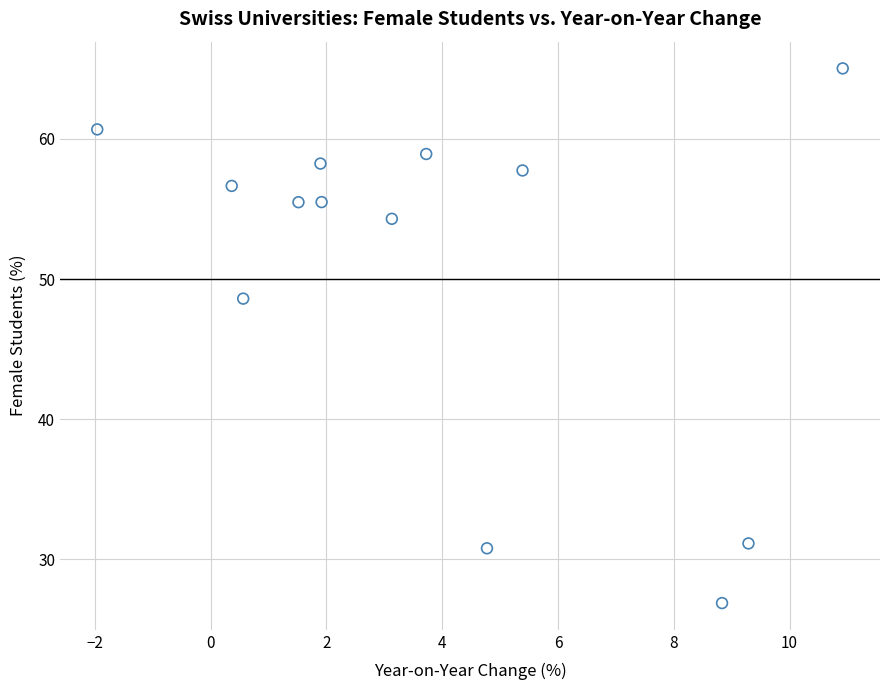

What Y value in the scatter plot is closest to 45?

48.6